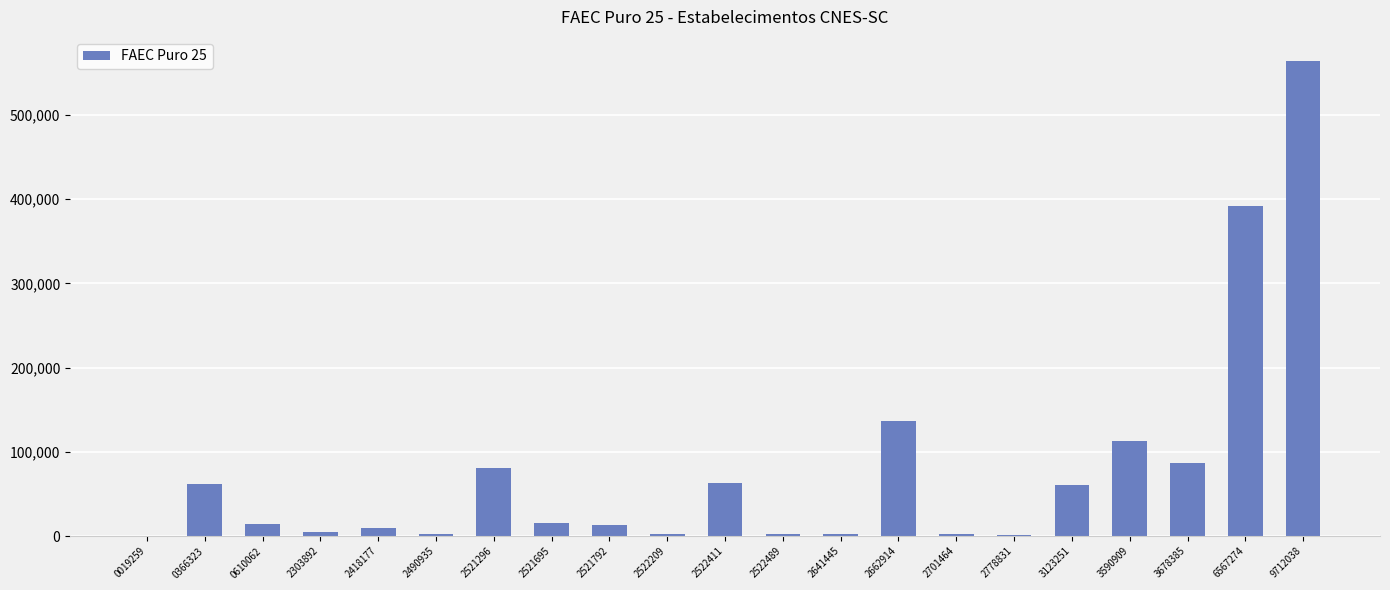

Which label corresponds to the largest value in the chart?

9712038